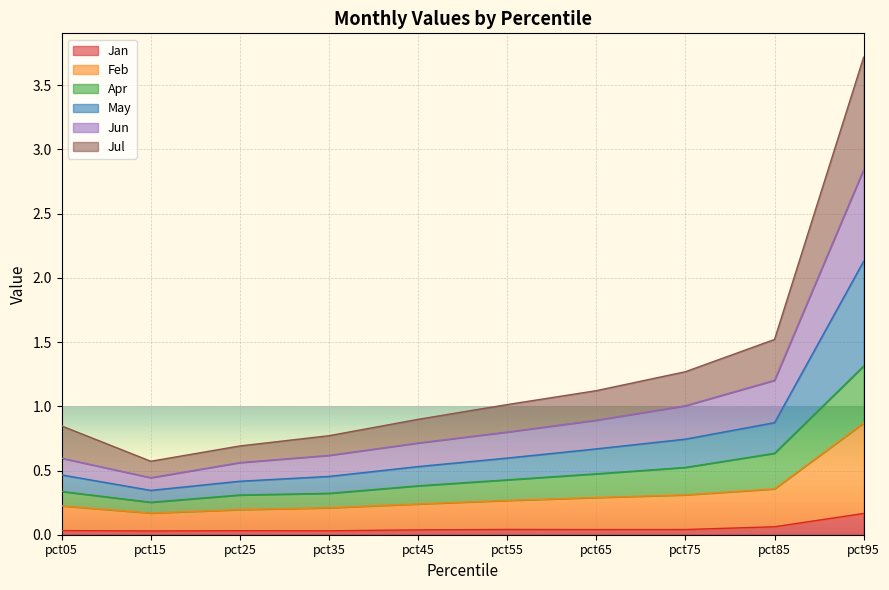

Which series has the widest spread of values?

Jul